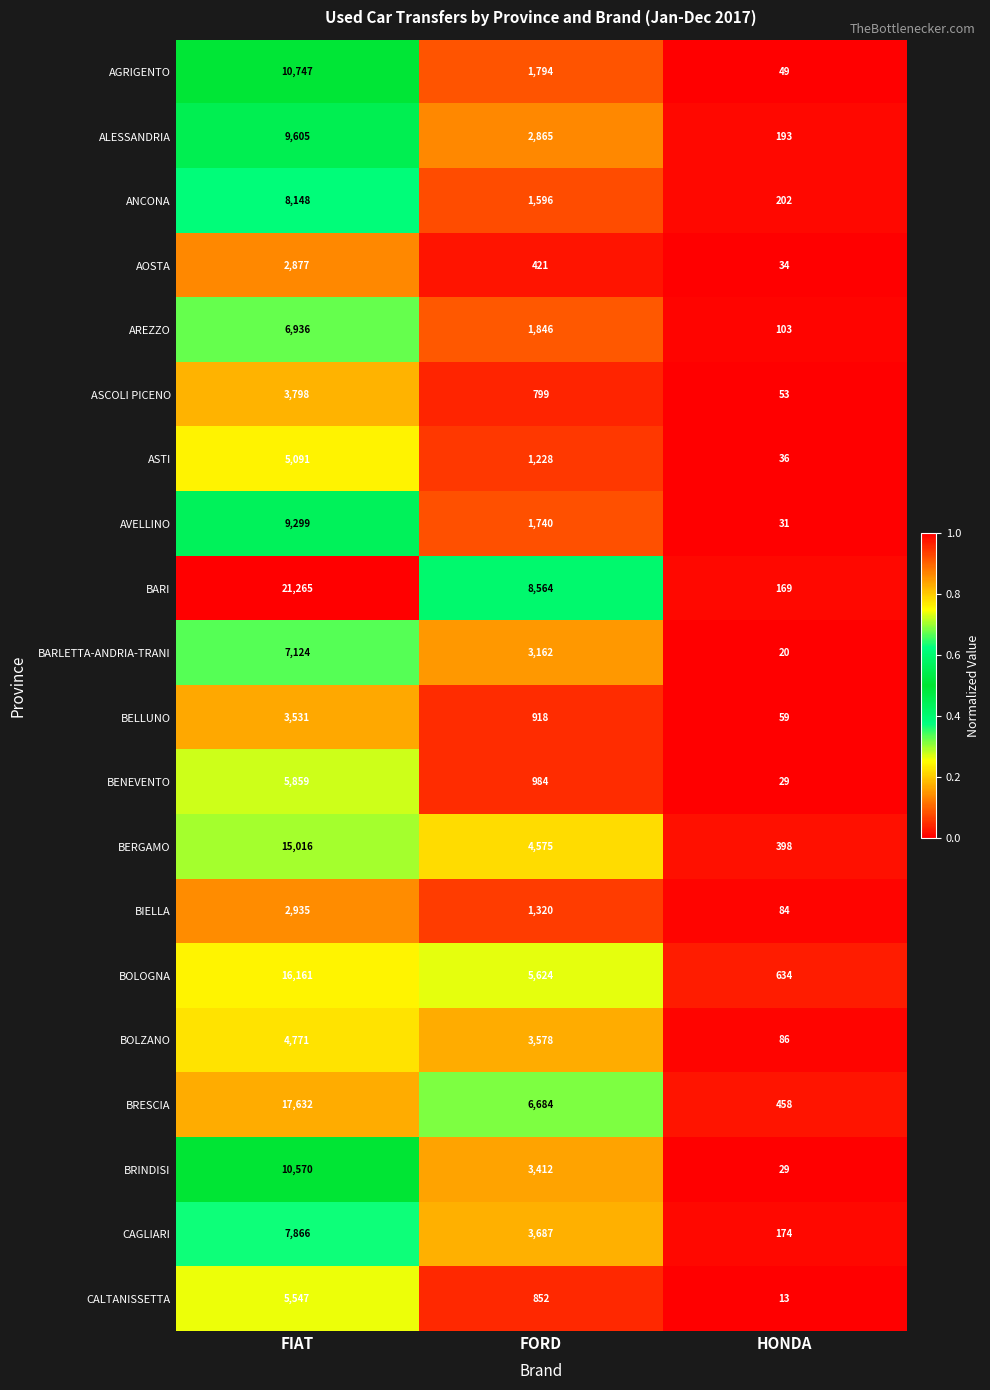

Which series changed the most between FORD and HONDA?

BARI